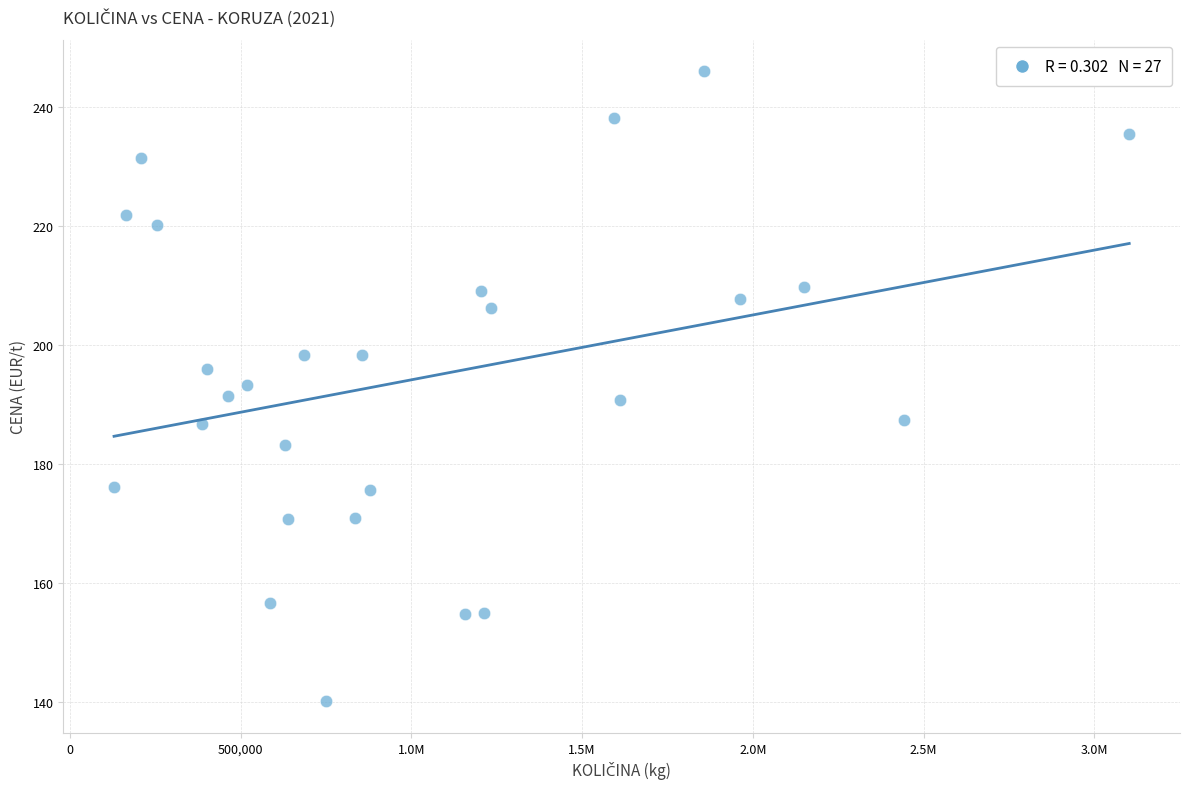

What is the range of X values (max minus min)?

2972590.0